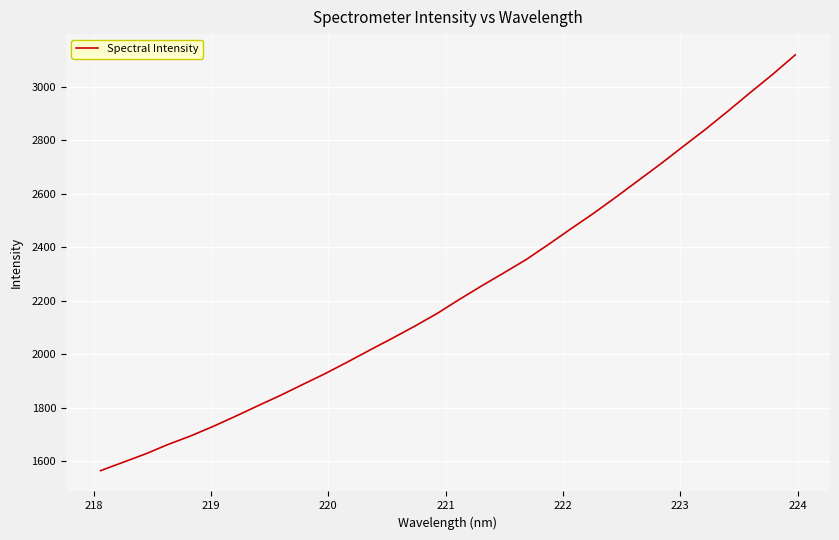

What is the sum of all values?

71581.0